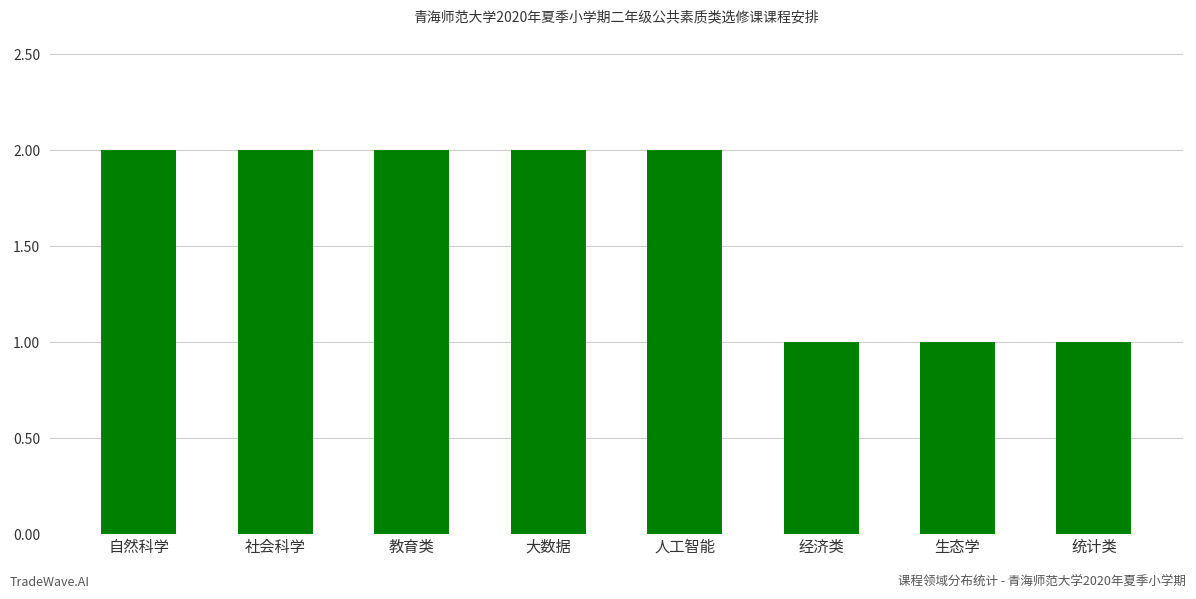

The value at 统计类 is 0. True or false?

False